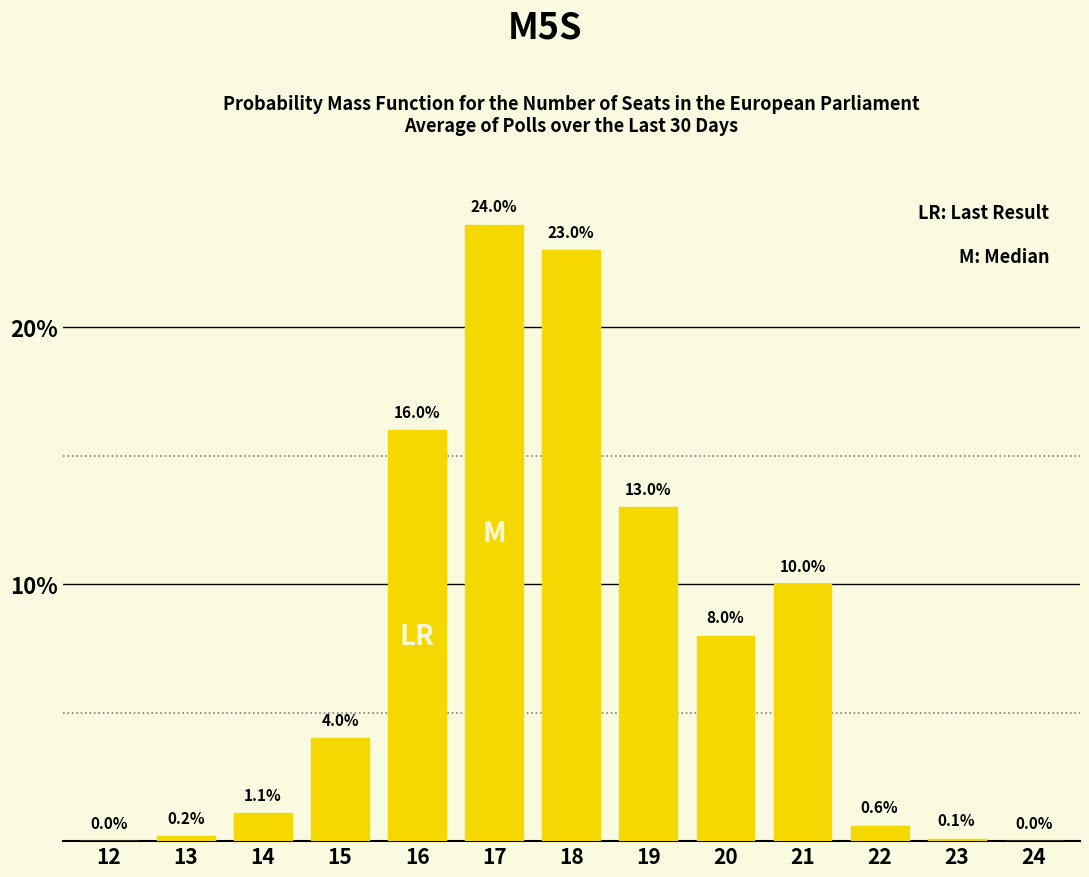

Reading left to right, what are all the values shown in this chart?

12=0.0	13=0.2	14=1.1	15=4.0	16=16.0	17=24.0	18=23.0	19=13.0	20=8.0	21=10.0	22=0.6	23=0.1	24=0.0